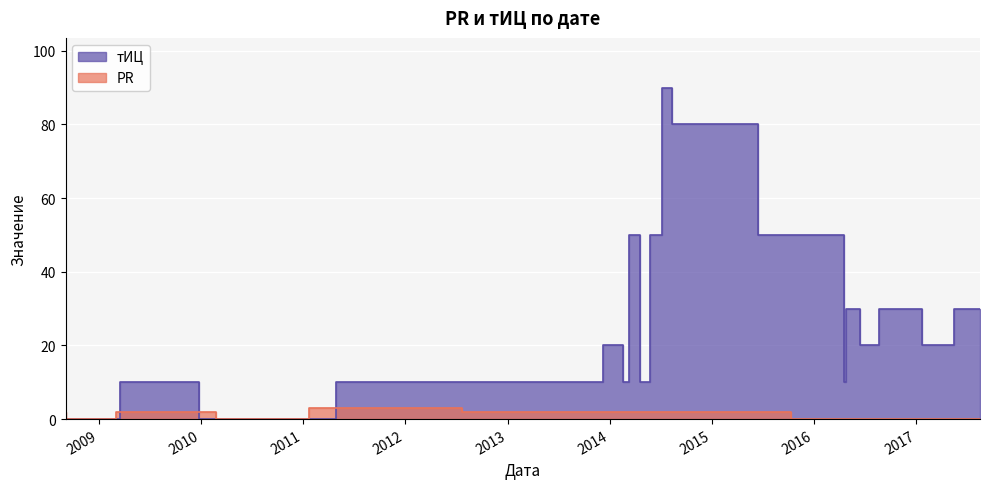

Between which two adjacent categories do тИЦ and PR first intersect?

2009-03-19 and 2009-12-24